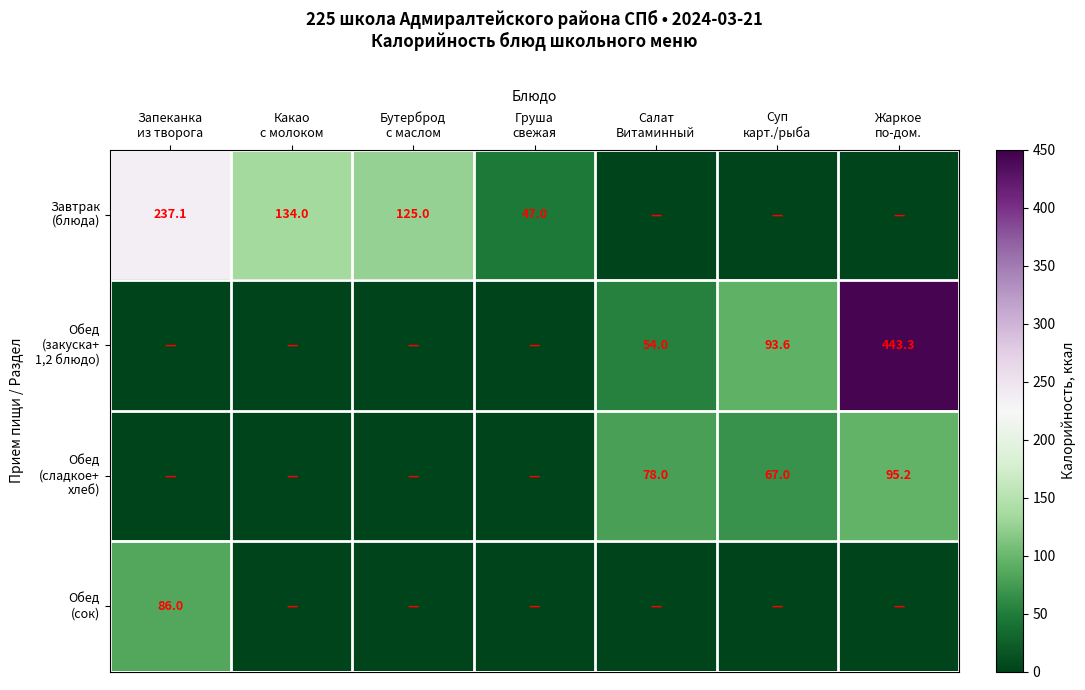

Rank the categories by Обед (закуска+ 1,2 блюдо) value from lowest to highest.

Запеканка из творога, Какао с молоком, Бутерброд с маслом, Груша свежая, Салат Витаминный, Суп карт./рыба, Жаркое по-дом.